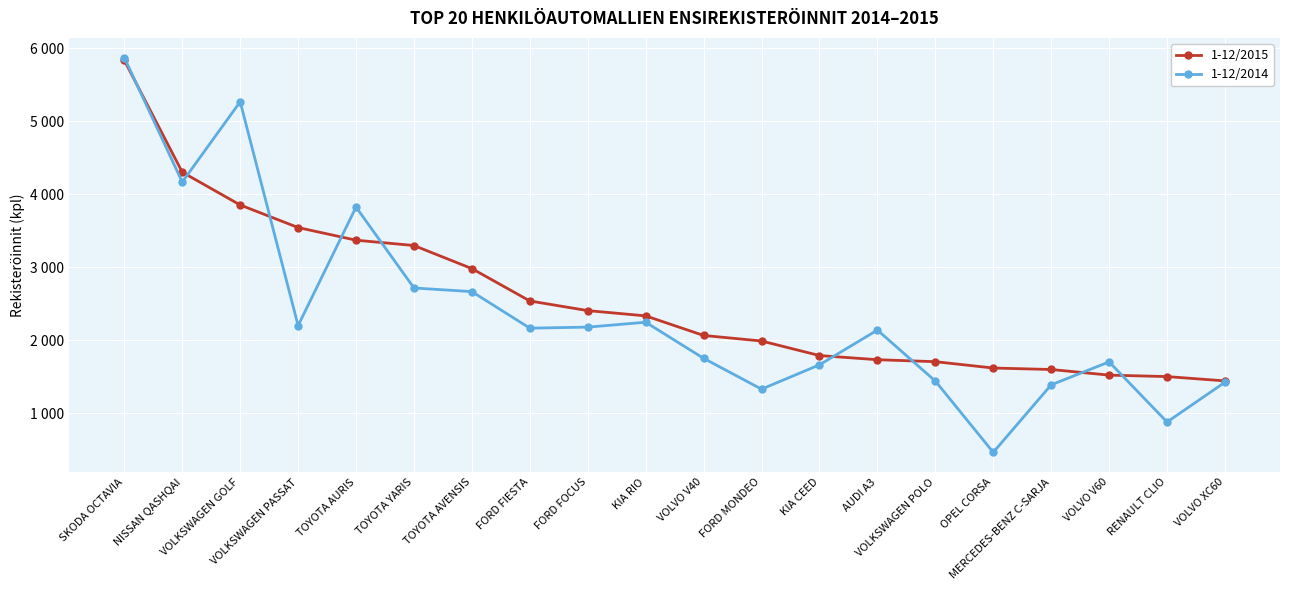

List the labels in order of 1-12/2015 value, largest first.

SKODA OCTAVIA, NISSAN QASHQAI, VOLKSWAGEN GOLF, VOLKSWAGEN PASSAT, TOYOTA AURIS, TOYOTA YARIS, TOYOTA AVENSIS, FORD FIESTA, FORD FOCUS, KIA RIO, VOLVO V40, FORD MONDEO, KIA CEED, AUDI A3, VOLKSWAGEN POLO, OPEL CORSA, MERCEDES-BENZ C-SARJA, VOLVO V60, RENAULT CLIO, VOLVO XC60